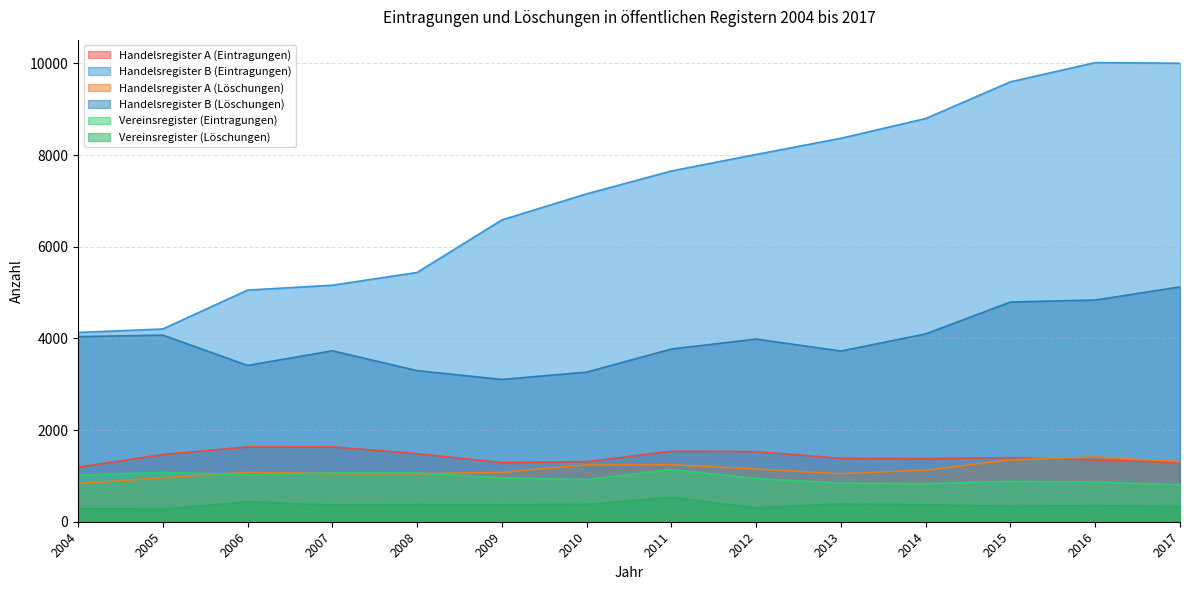

Where is the first local maximum for Handelsregister B (Eintragungen)?

2016